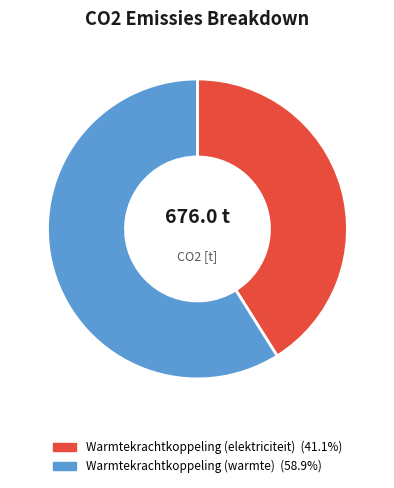

Is there a majority slice in this chart?

Yes